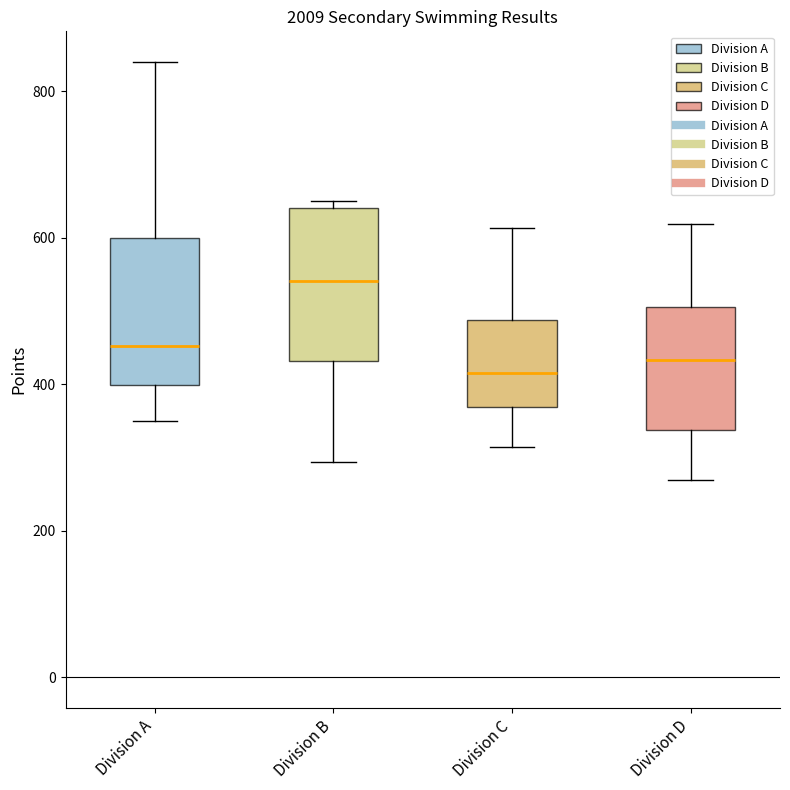

Which box has the highest median line?

Division B